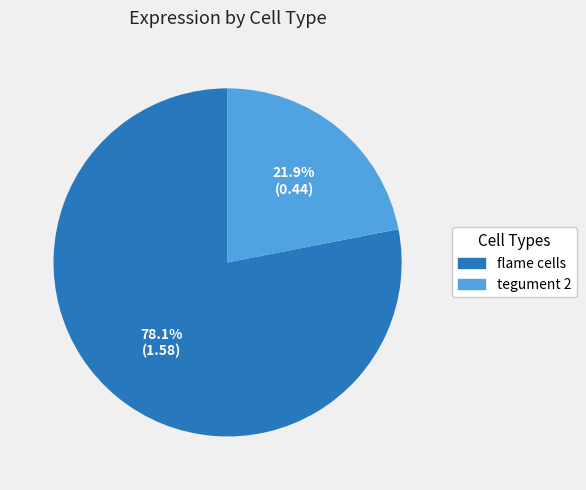

Combined, do flame cells and tegument 2 account for over 50%?

Yes